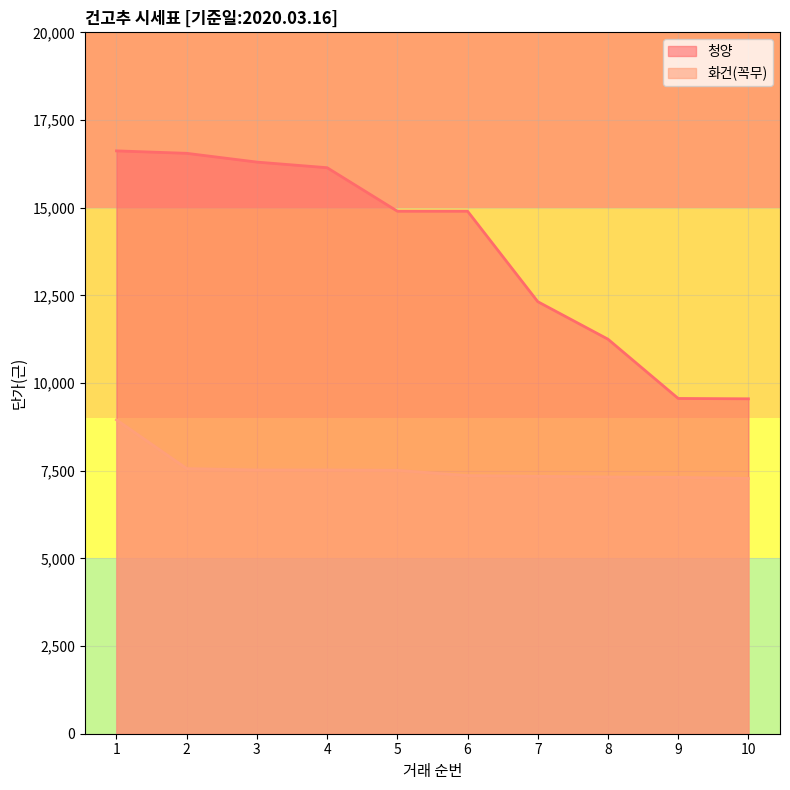

What are all the series names shown in the legend?

청양, 화건(꼭무)